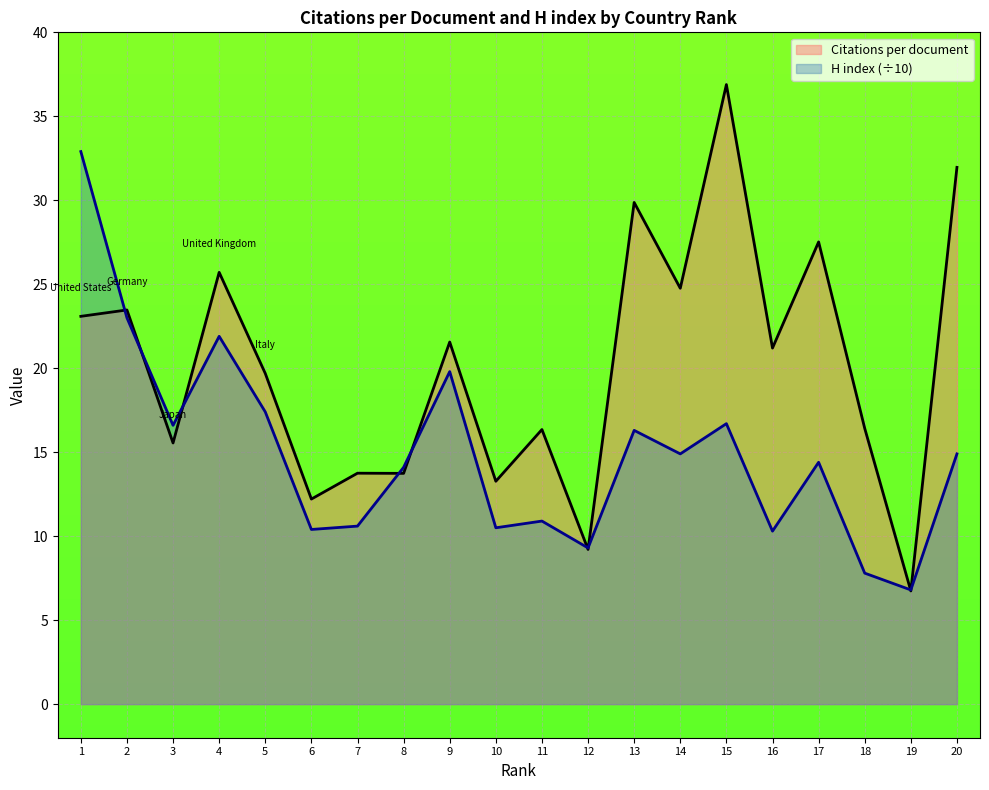

The Citations per document series shows 23.5 at 2. True or false?

True